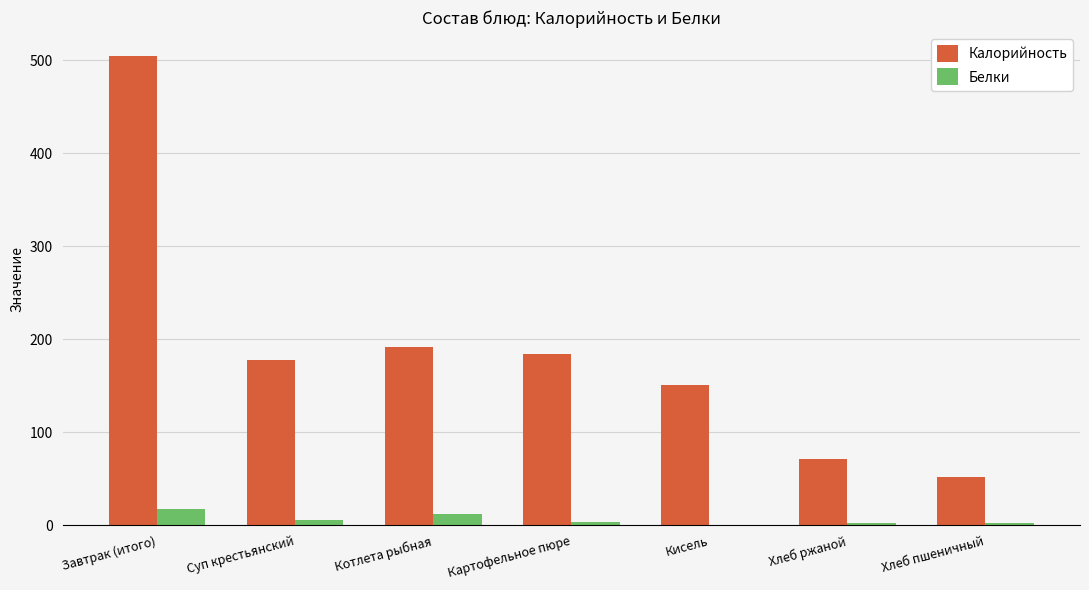

What is the sum of all Белки values?

41